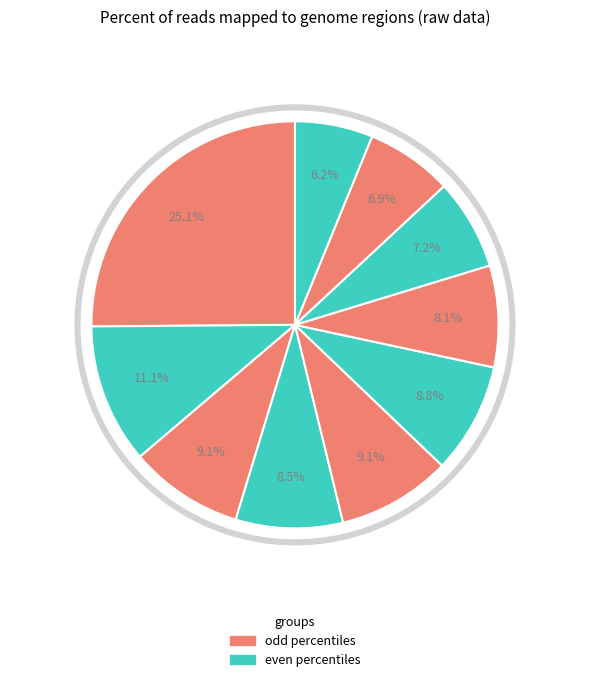

The pct25 slice represents 9% of the pie. True or false?

True